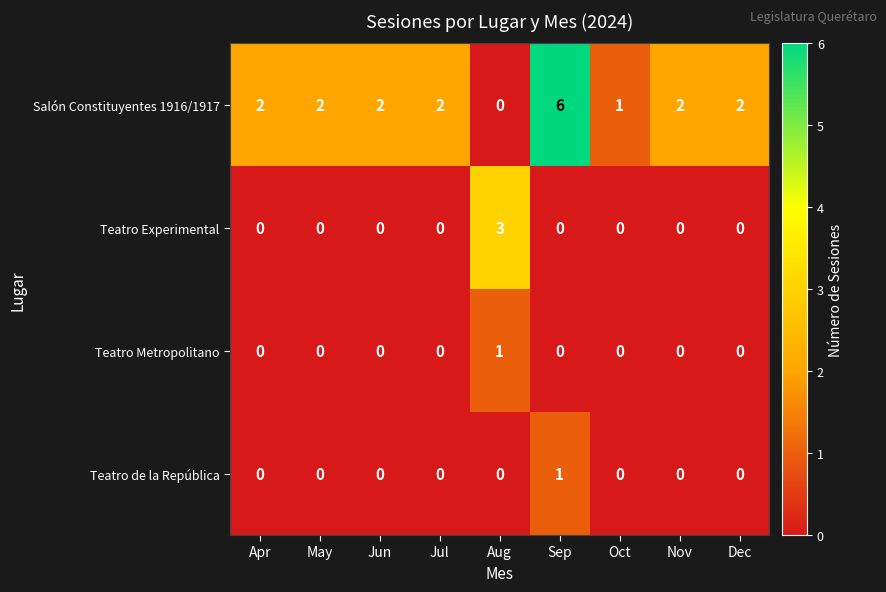

How many series are shown in this chart?

4